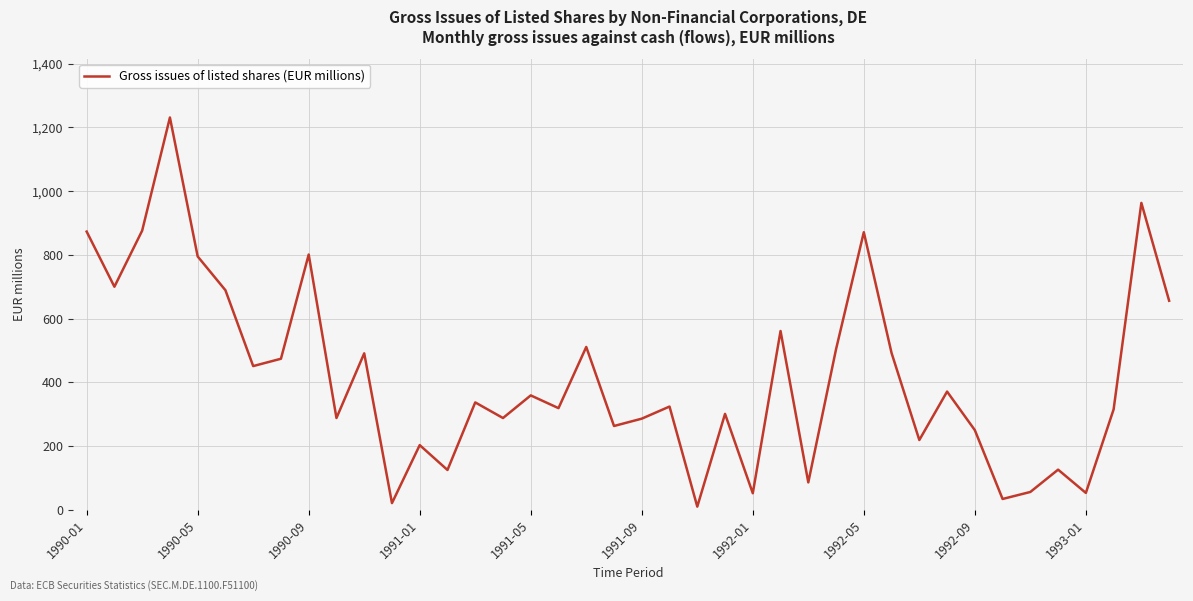

What is the difference between the maximum and minimum values?

1221